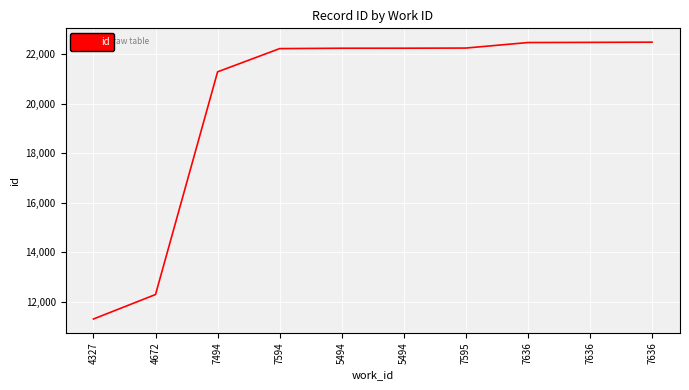

Is this an area chart (filled region under the line)?

No